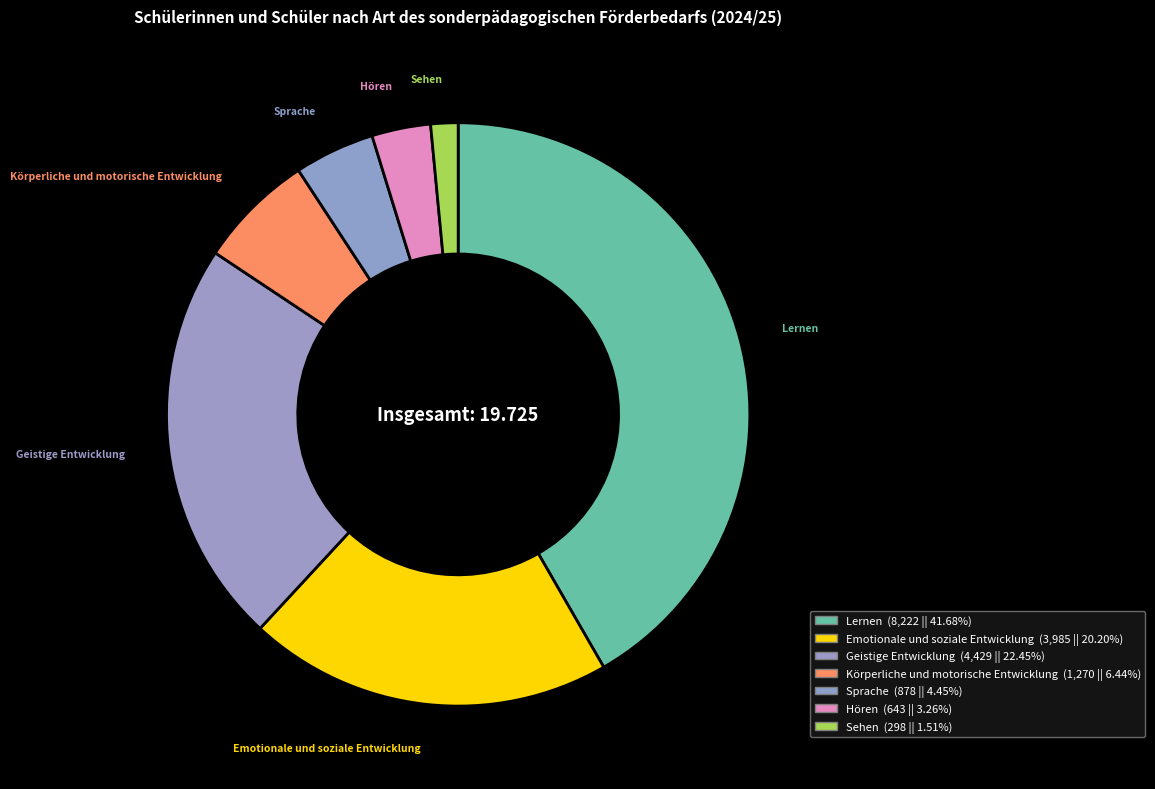

How many segments does this pie chart have?

7